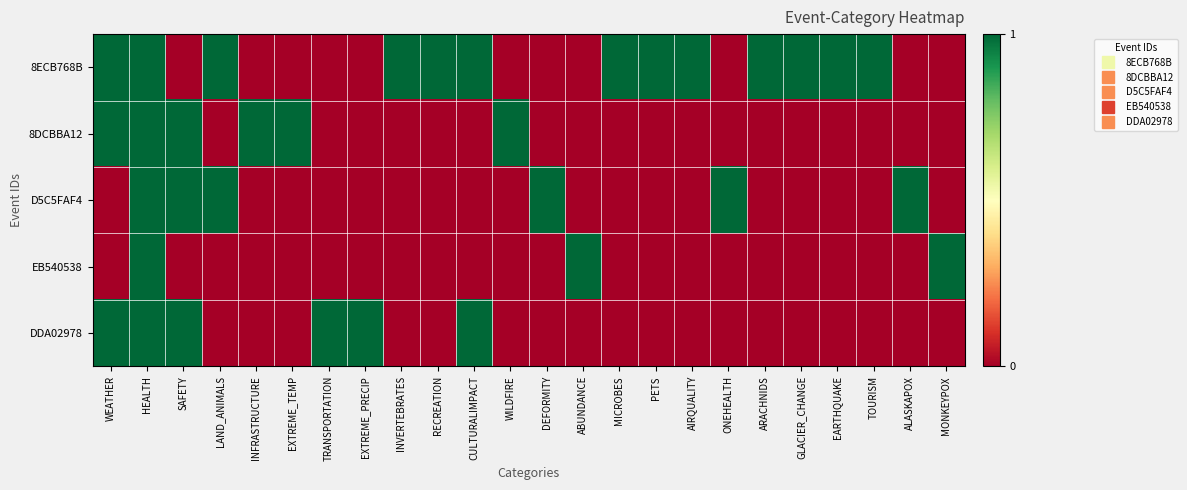

How many data points does each series have?

24